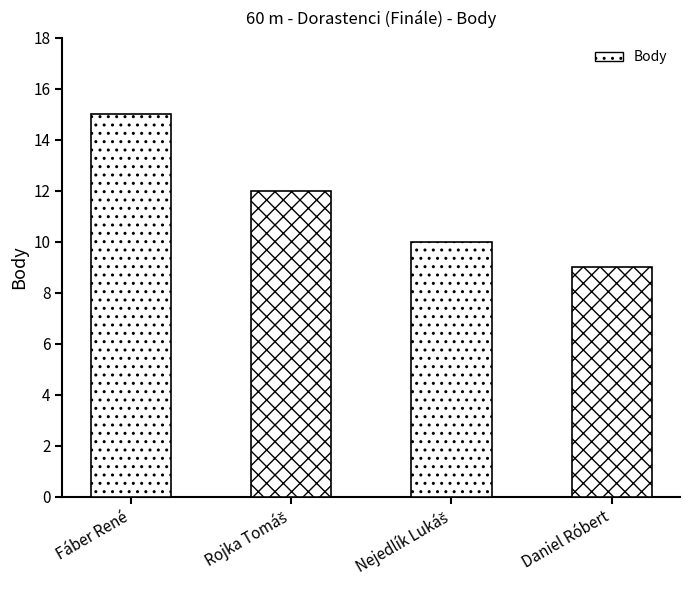

Is it true that the value at Fáber René is 15?

True